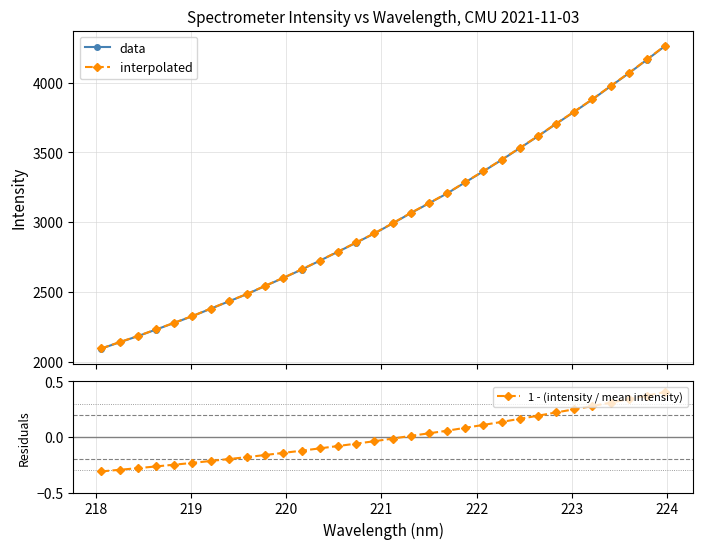

What is the value of the data point at the 19th from the left?

3135.0